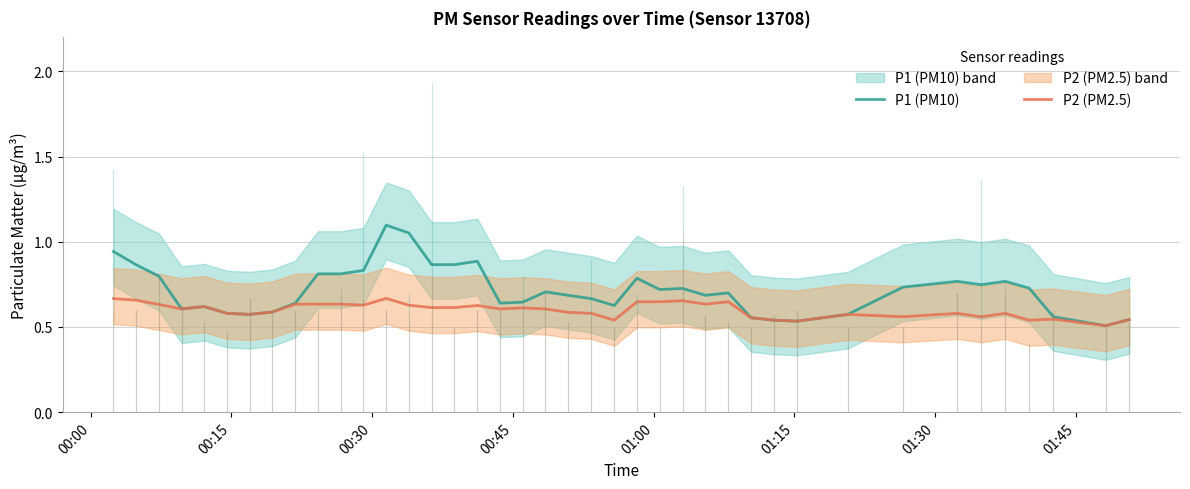

What is the maximum value shown in the chart?

1.1